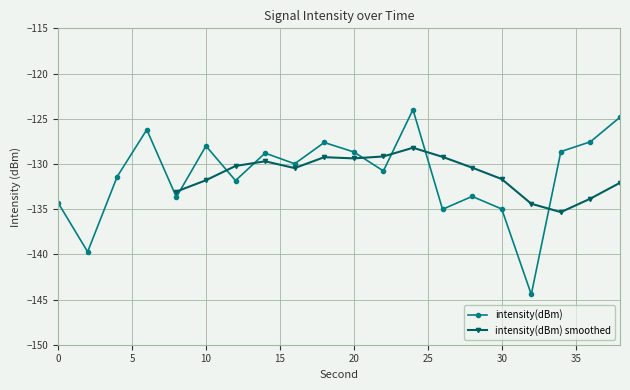

Reading left to right, extract all data points from this chart.

0=-134.3	2=-139.7	4=-131.4	6=-126.2	8=-133.7	10=-128.0	12=-131.8	14=-128.8	16=-130.0	18=-127.6	20=-128.7	22=-130.8	24=-124.0	26=-135.0	28=-133.6	30=-135.0	32=-144.4	34=-128.6	36=-127.5	38=-124.8